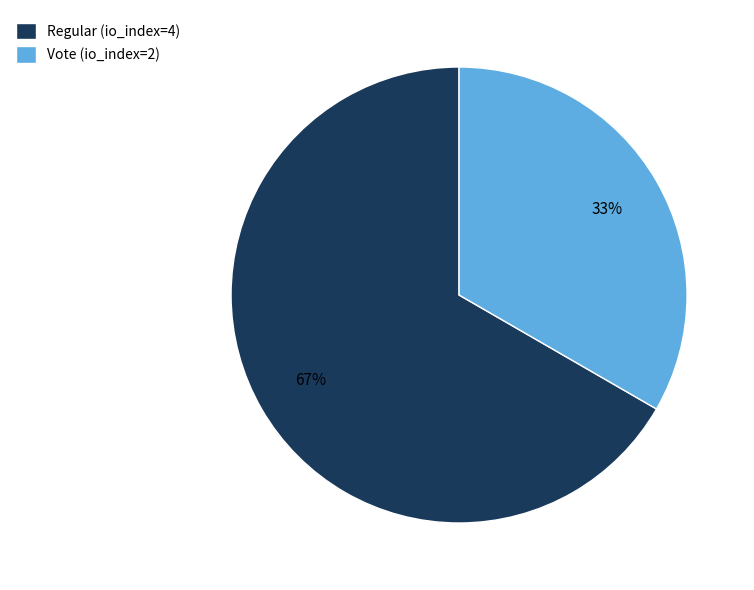

To the nearest percent, what is the average slice percentage?

50%